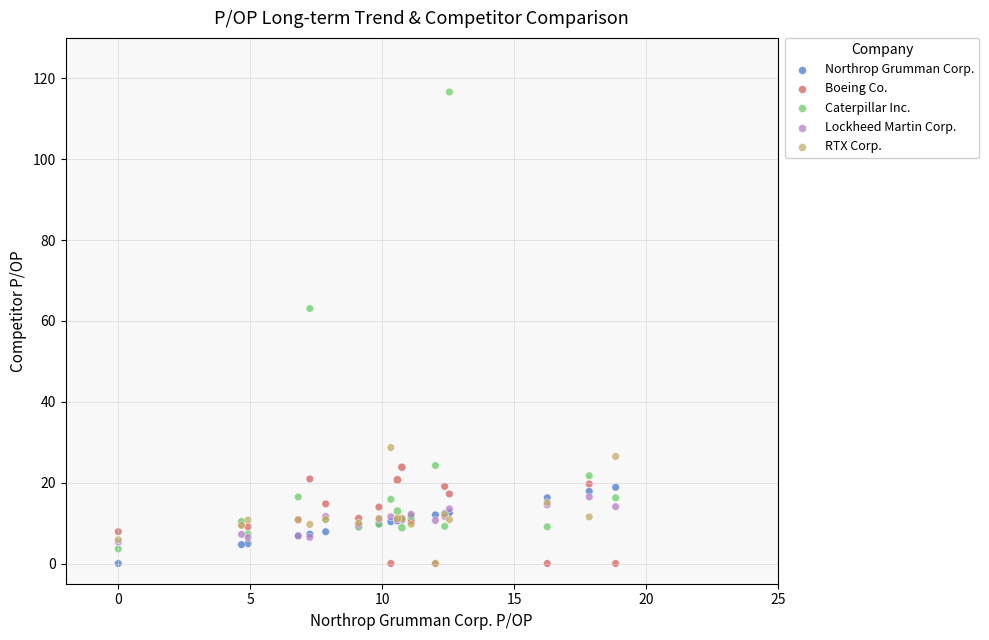

Across all series, what Y value is closest to 58?

63.1